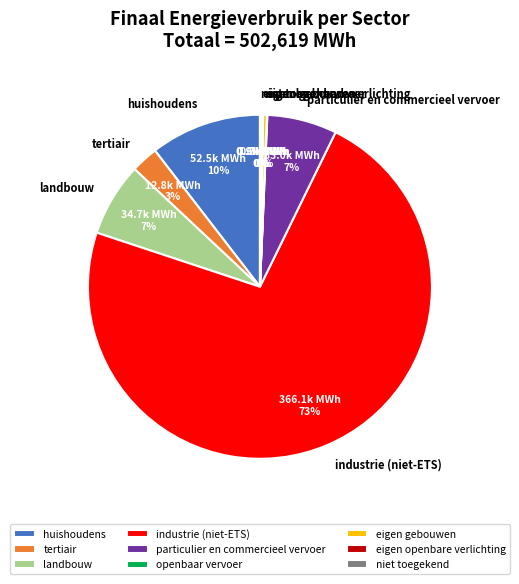

Combined, do industrie (niet-ETS) and landbouw account for over 50%?

Yes